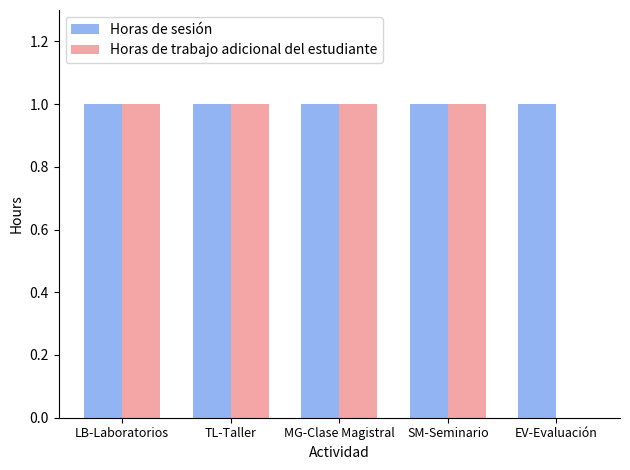

What are all the series names shown in the legend?

Horas de sesión, Horas de trabajo adicional del estudiante